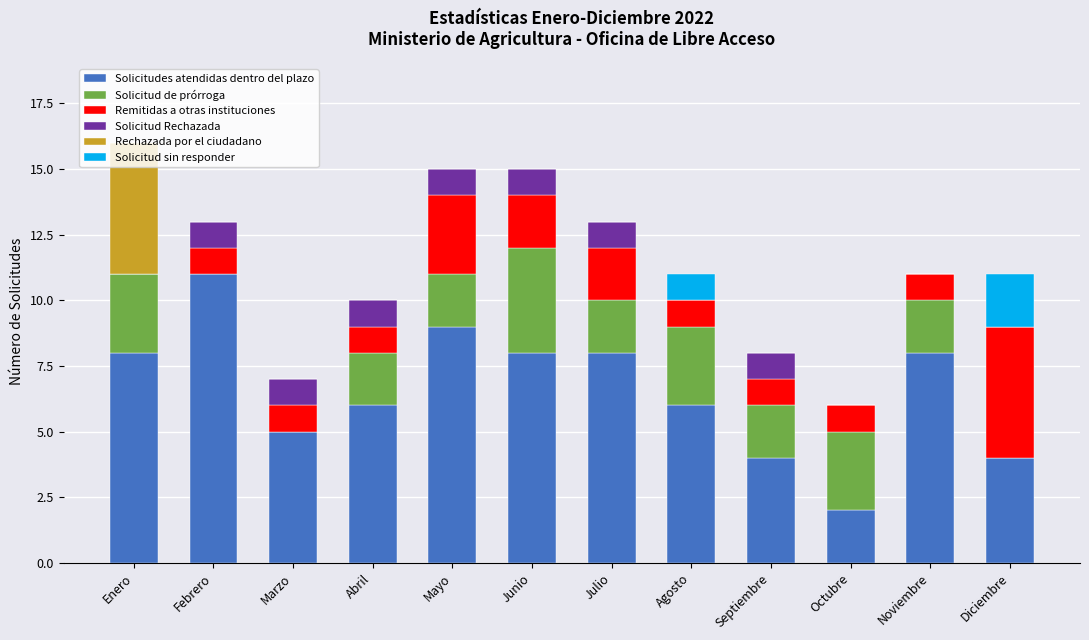

True or false: Solicitudes atendidas dentro del plazo has a value of 8 at Junio.

True